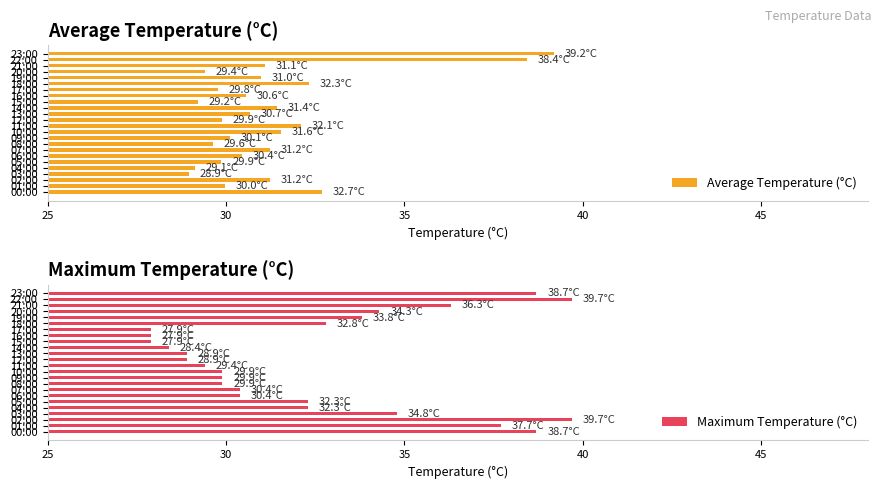

What is the highest value of the Average Temperature (°C) series?

39.2